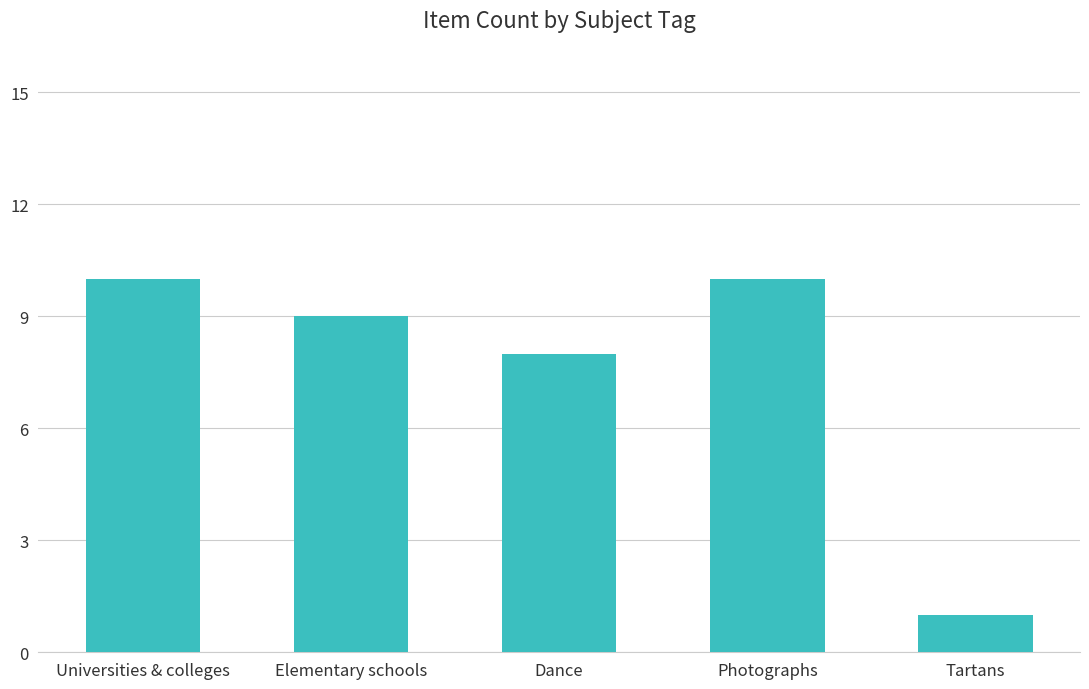

Does the chart contain any negative values?

No